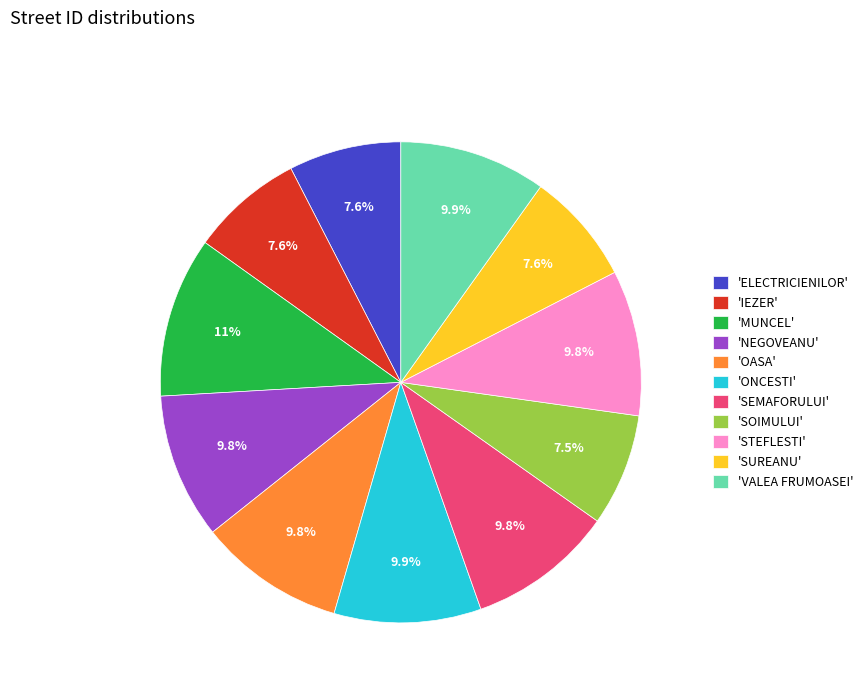

How many segments does this pie chart have?

11